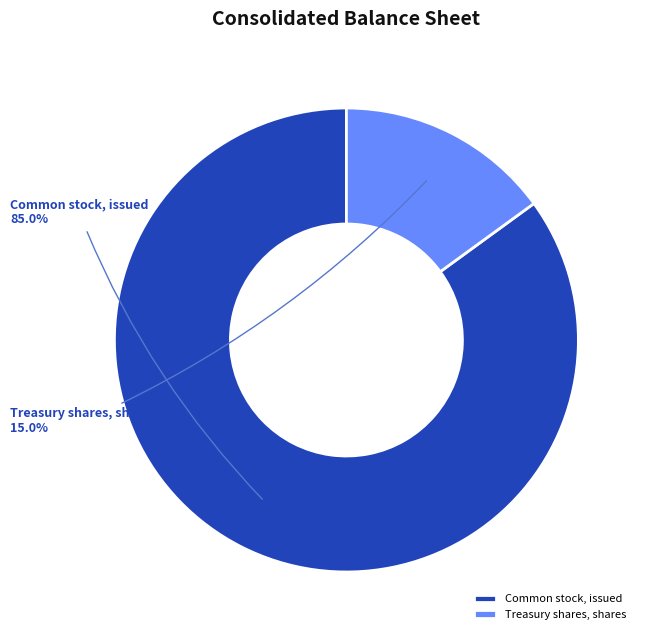

Does Common stock, issued represent more than half of the total?

Yes